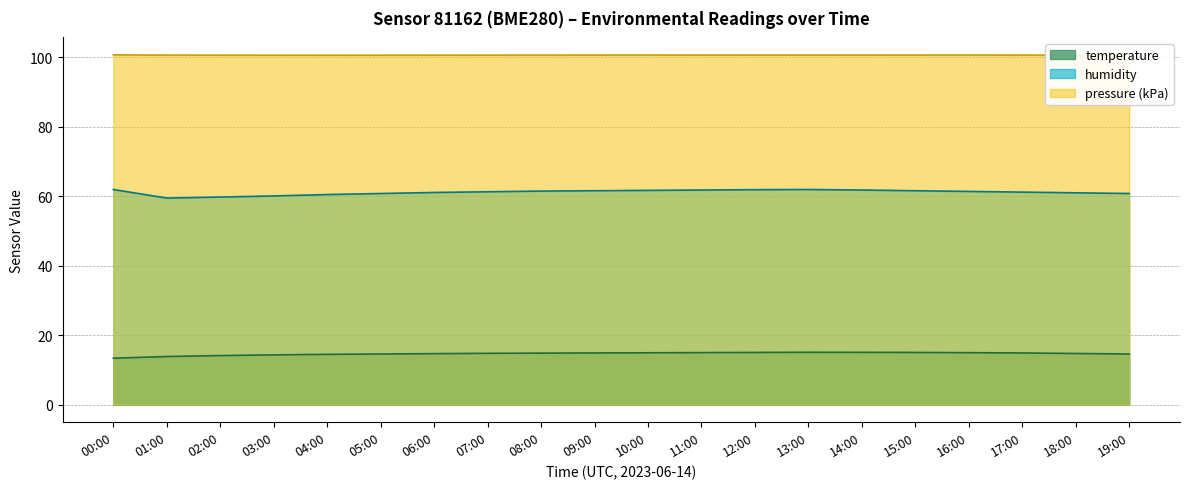

Where does the humidity series first go above 61?

00:00